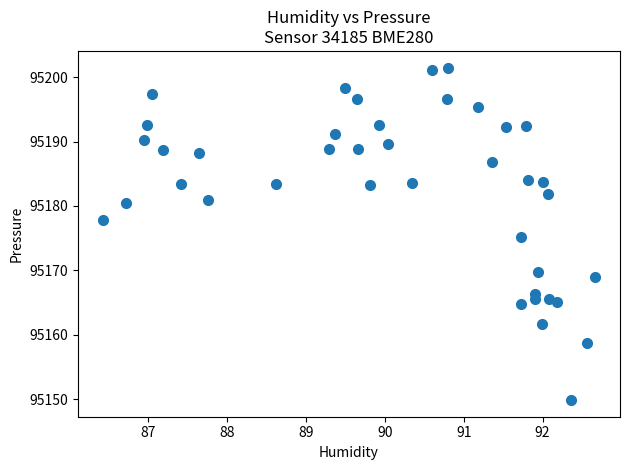

What is the range of X values (max minus min)?

6.2